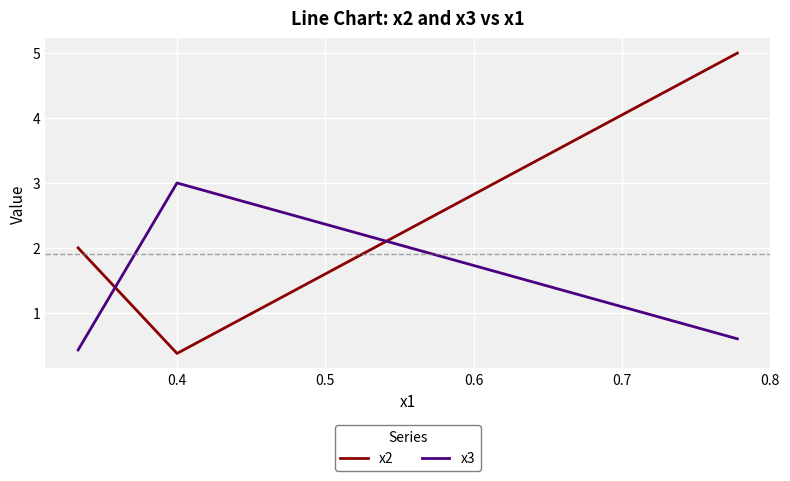

At how many categories does at least one series exceed 4?

1